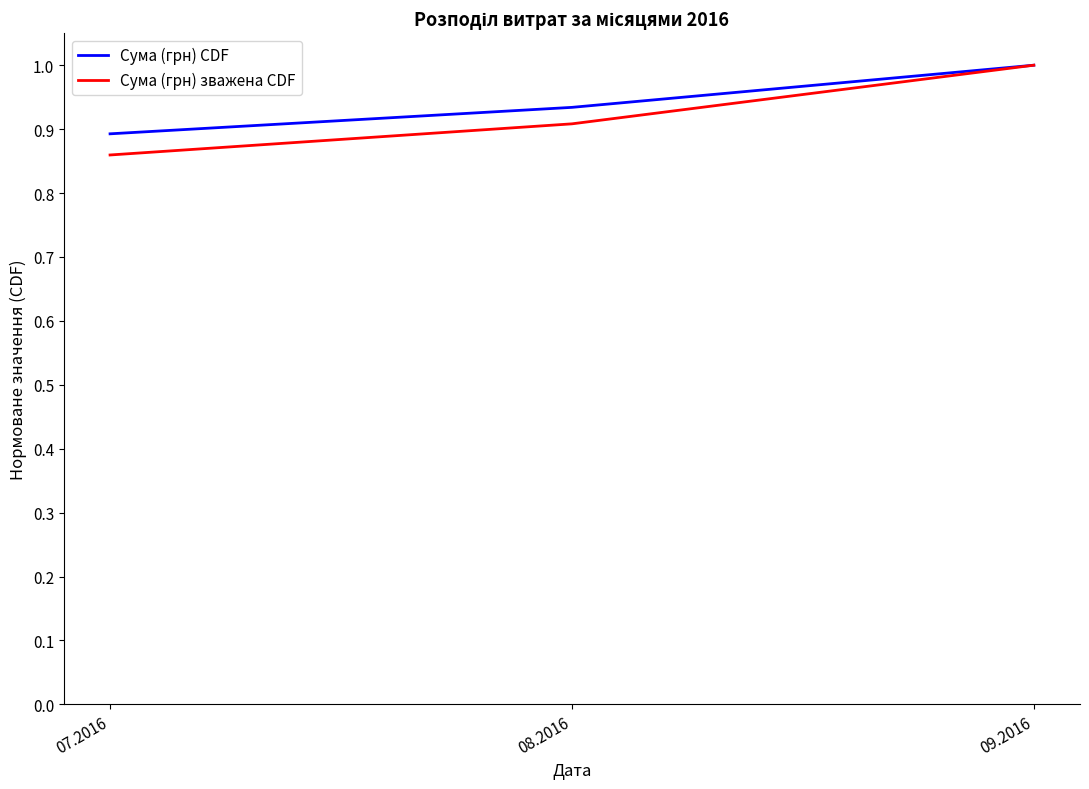

What is the difference between the maximum and minimum values in the Сума (грн) CDF series?

0.1